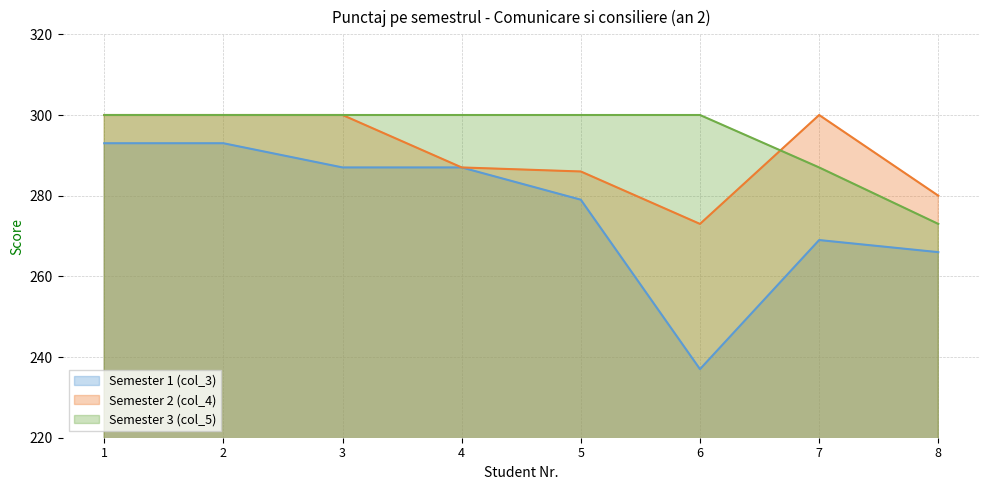

Between 3 and 8, which is larger?

3